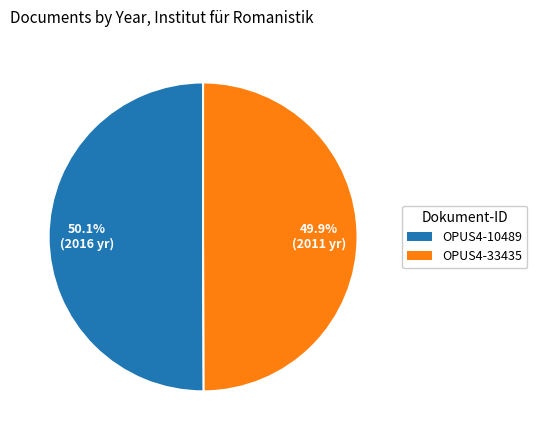

To the nearest percent, what percentage of the pie is OPUS4-33435?

50%